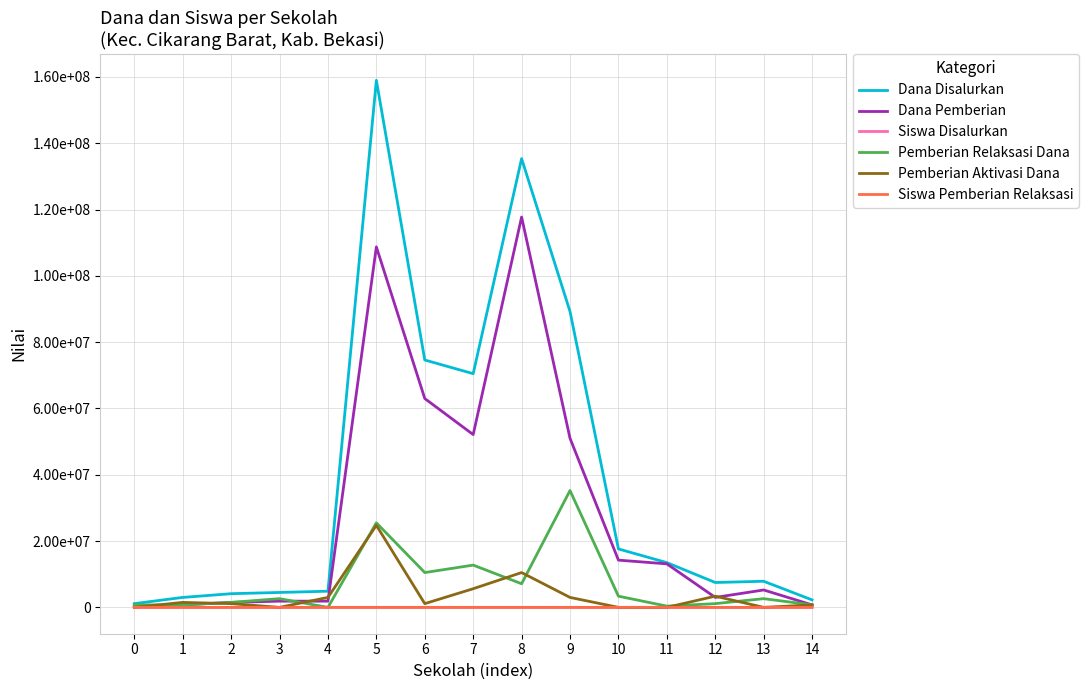

Which series has the widest spread of values?

Dana Disalurkan